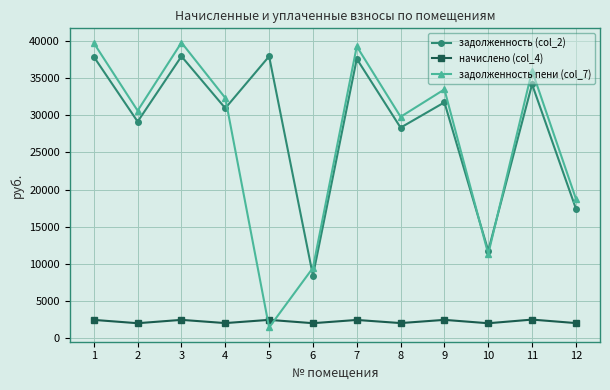

What is the difference between the highest and lowest values at 4?

30400.2